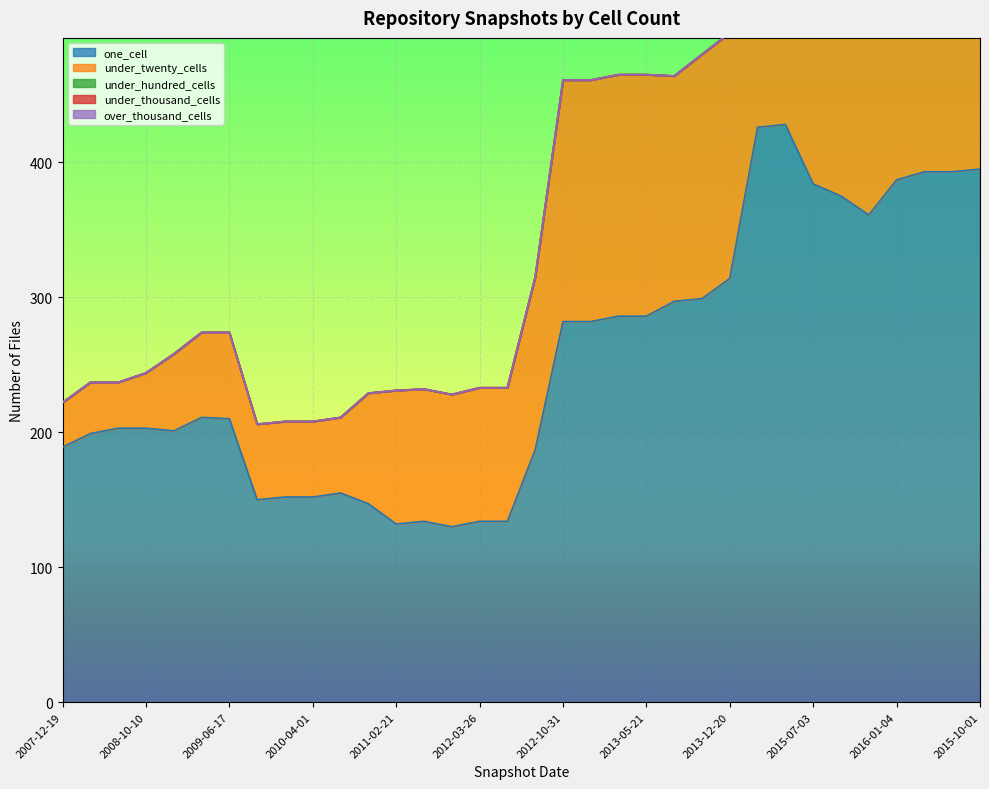

Which category has the highest value across all series?

2014-09-08